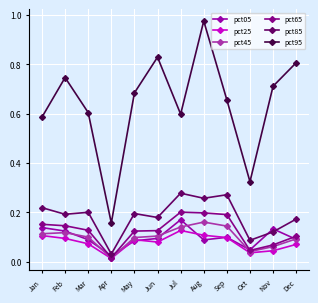

Reading left to right, list all the values displayed in this chart.

pct05: Jan=0.1	Feb=0.1	Mar=0.1	Apr=0.0	May=0.1	Jun=0.1	Jul=0.2	Aug=0.1	Sep=0.1	Oct=0.0	Nov=0.1	Dec=0.1
pct25: Jan=0.1	Feb=0.1	Mar=0.1	Apr=0.0	May=0.1	Jun=0.1	Jul=0.1	Aug=0.1	Sep=0.1	Oct=0.0	Nov=0.0	Dec=0.1
pct45: Jan=0.1	Feb=0.1	Mar=0.1	Apr=0.0	May=0.1	Jun=0.1	Jul=0.1	Aug=0.2	Sep=0.1	Oct=0.0	Nov=0.1	Dec=0.1
pct65: Jan=0.2	Feb=0.1	Mar=0.1	Apr=0.0	May=0.1	Jun=0.1	Jul=0.2	Aug=0.2	Sep=0.2	Oct=0.0	Nov=0.1	Dec=0.1
pct85: Jan=0.2	Feb=0.2	Mar=0.2	Apr=0.0	May=0.2	Jun=0.2	Jul=0.3	Aug=0.3	Sep=0.3	Oct=0.1	Nov=0.1	Dec=0.2
pct95: Jan=0.6	Feb=0.7	Mar=0.6	Apr=0.2	May=0.7	Jun=0.8	Jul=0.6	Aug=1.0	Sep=0.7	Oct=0.3	Nov=0.7	Dec=0.8